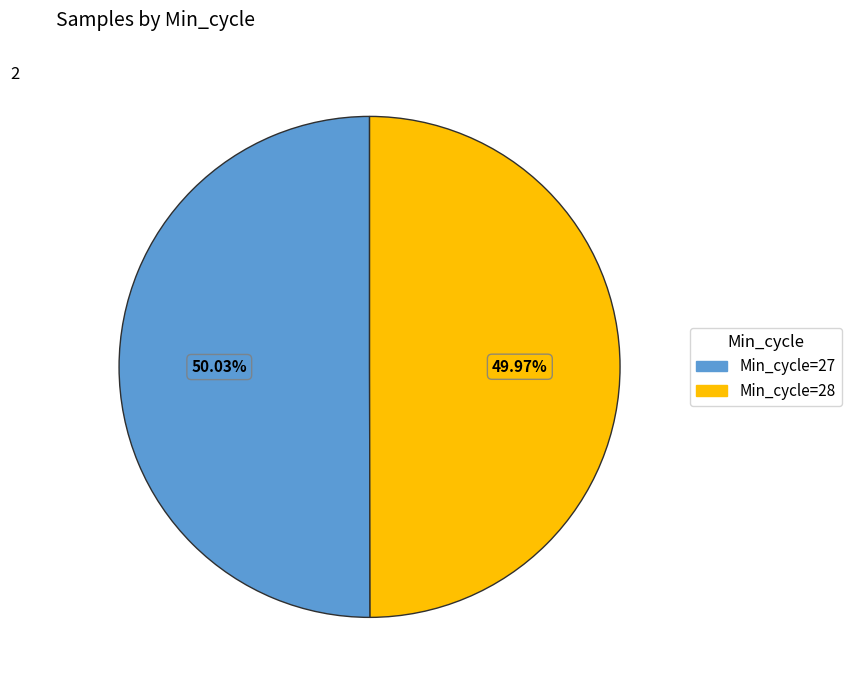

Is there a majority slice in this chart?

Yes